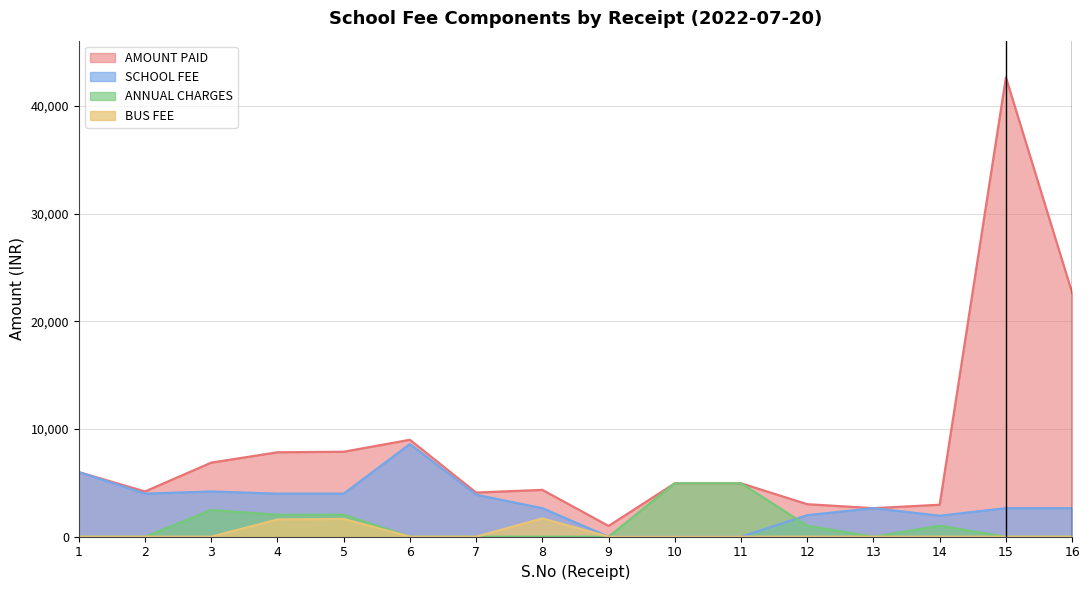

Rank the series by their maximum value, from lowest to highest.

BUS FEE, ANNUAL CHARGES, SCHOOL FEE, AMOUNT PAID